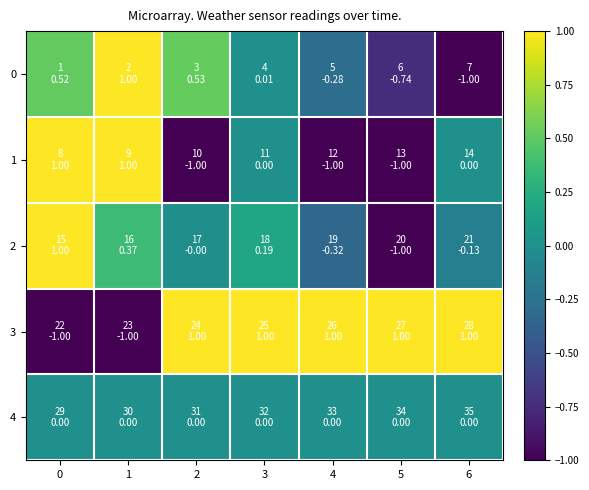

What is the difference between the highest and lowest values at 0?

2.0